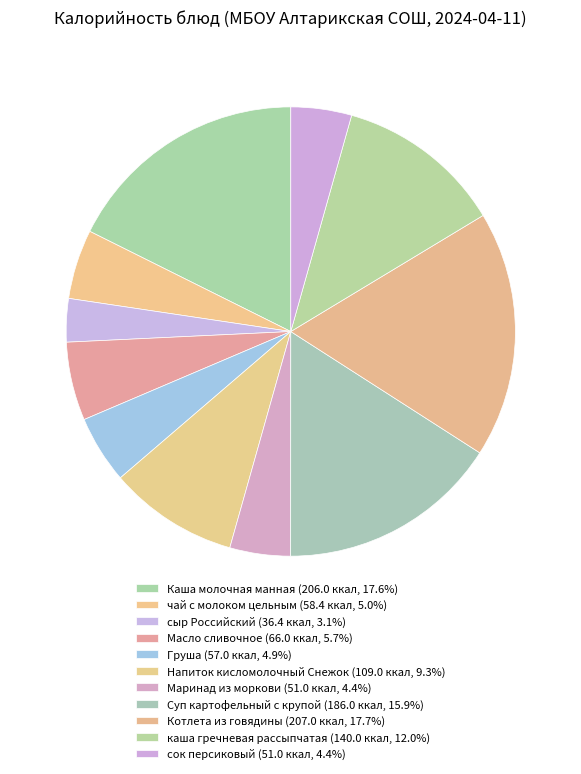

How many segments does this pie chart have?

11